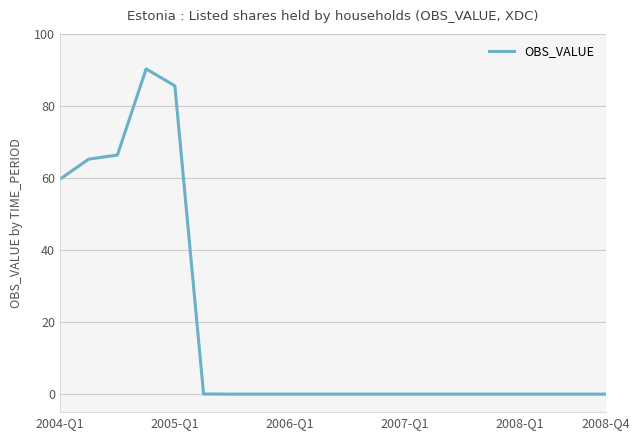

What is the difference between the maximum and minimum values?

90.3